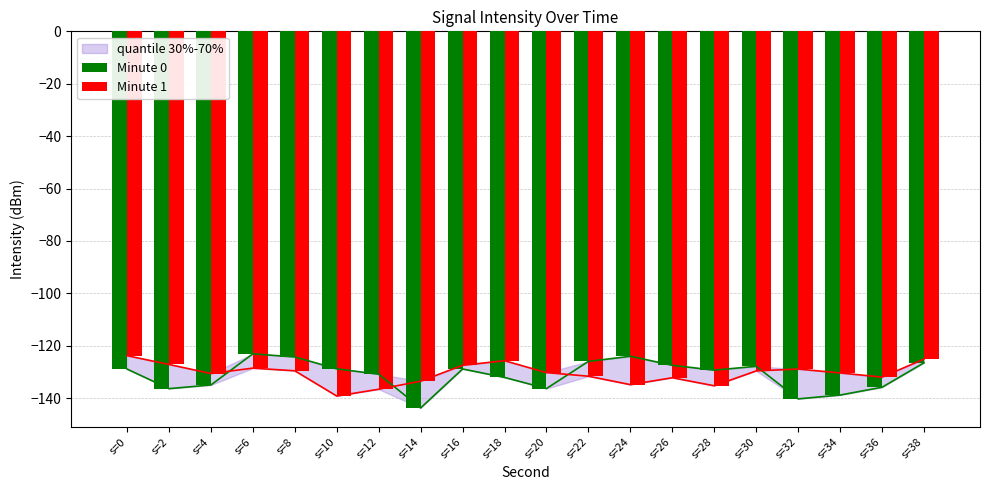

At which category does the chart reach its minimum across all series?

s=14